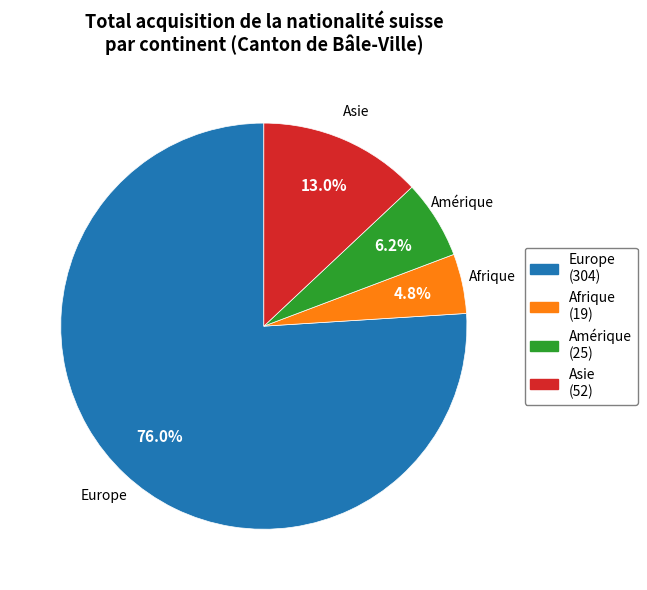

How many slices are in this pie chart?

4